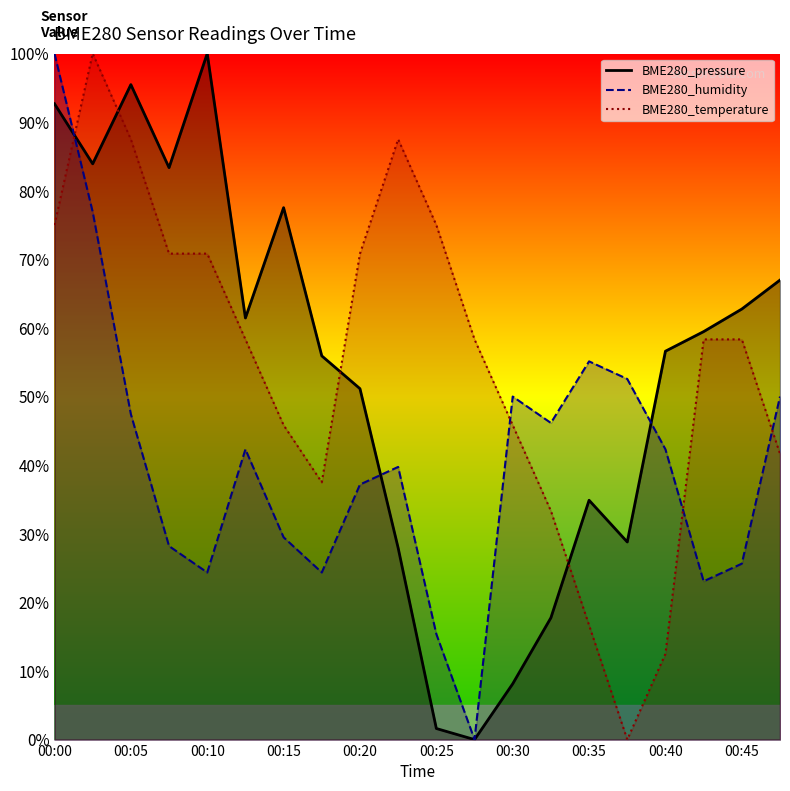

Reading left to right, extract all data points from this chart.

BME280_pressure: 92.7	83.9	95.5	83.4	100.0	61.5	77.5	55.9	51.1	27.9	1.6	0.0	8.1	17.8	34.9	28.8	56.6	59.5	62.8	67.0
BME280_humidity: 100.0	76.9	47.4	28.2	24.4	42.3	29.5	24.4	37.2	39.7	15.4	0.0	50.0	46.2	55.1	52.6	42.3	23.1	25.6	50.0
BME280_temperature: 75.0	100.0	87.5	70.8	70.8	58.3	45.8	37.5	70.8	87.5	75.0	58.3	45.8	33.3	16.7	0.0	12.5	58.3	58.3	41.7